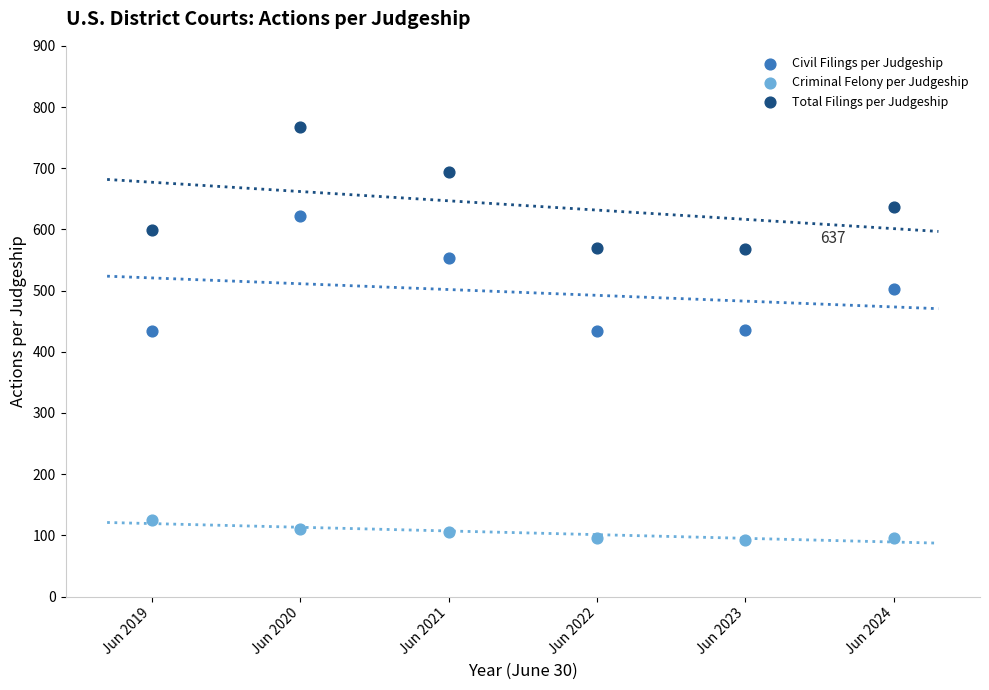

Which series contains the highest Y value?

Total Filings per Judgeship